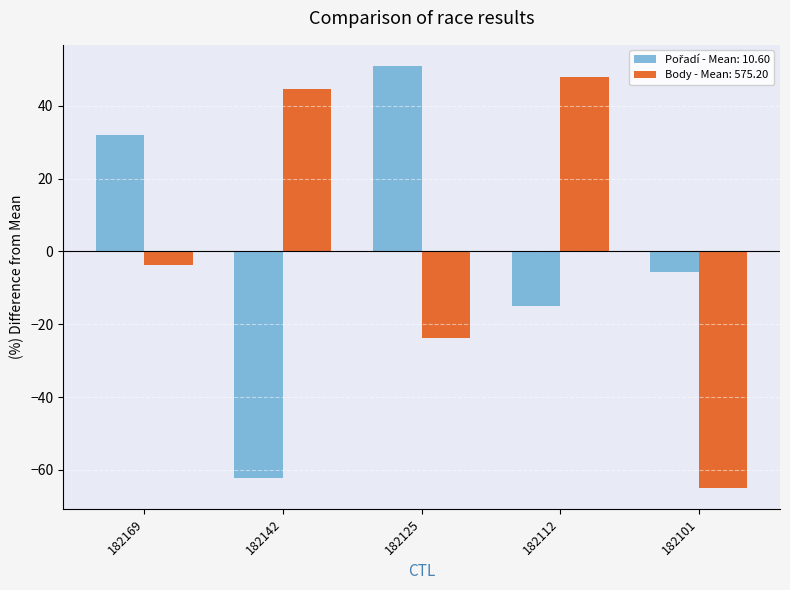

What is the approximate value of Body - Mean: 575.20 at 182101?

-64.9